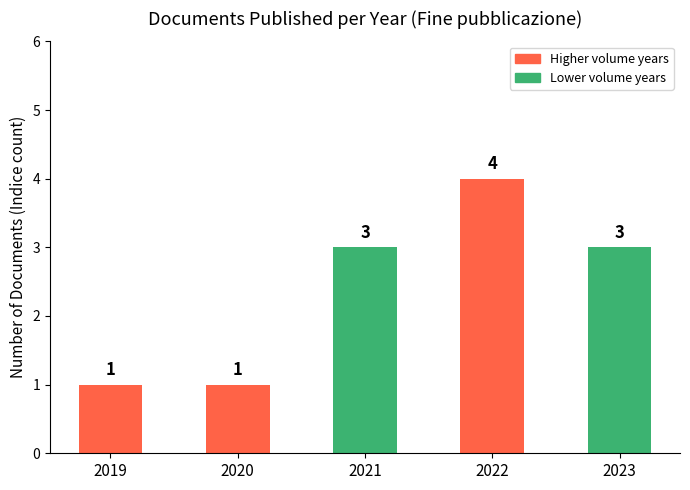

What is the value of the 4th bar from the left?

4